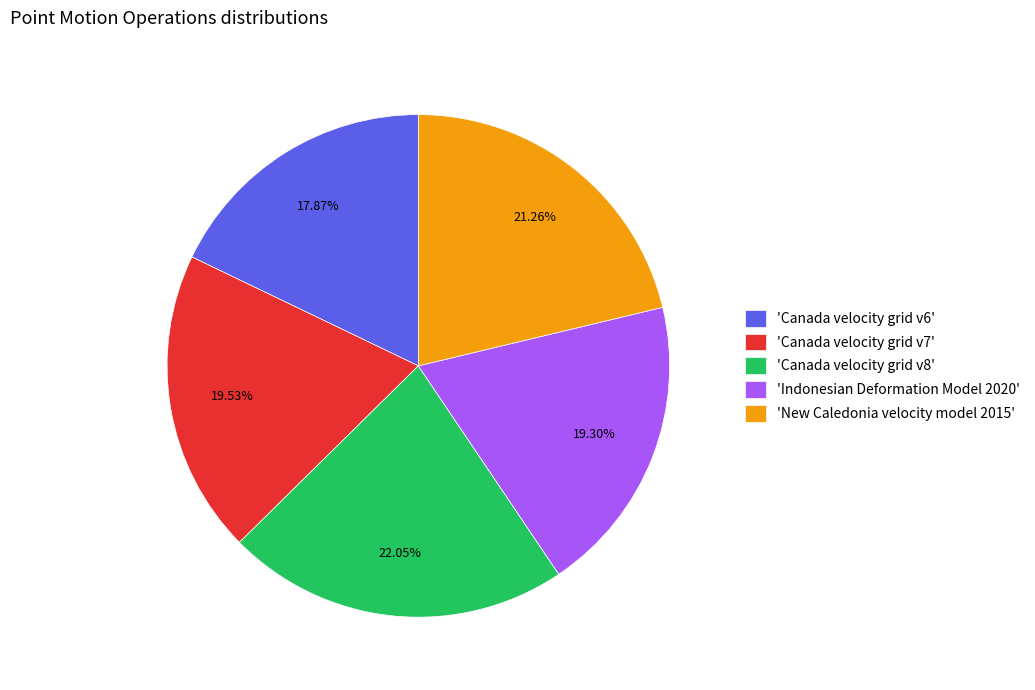

Is the sum of 'Indonesian Deformation Model 2020' and 'Canada velocity grid v7' greater than half?

No